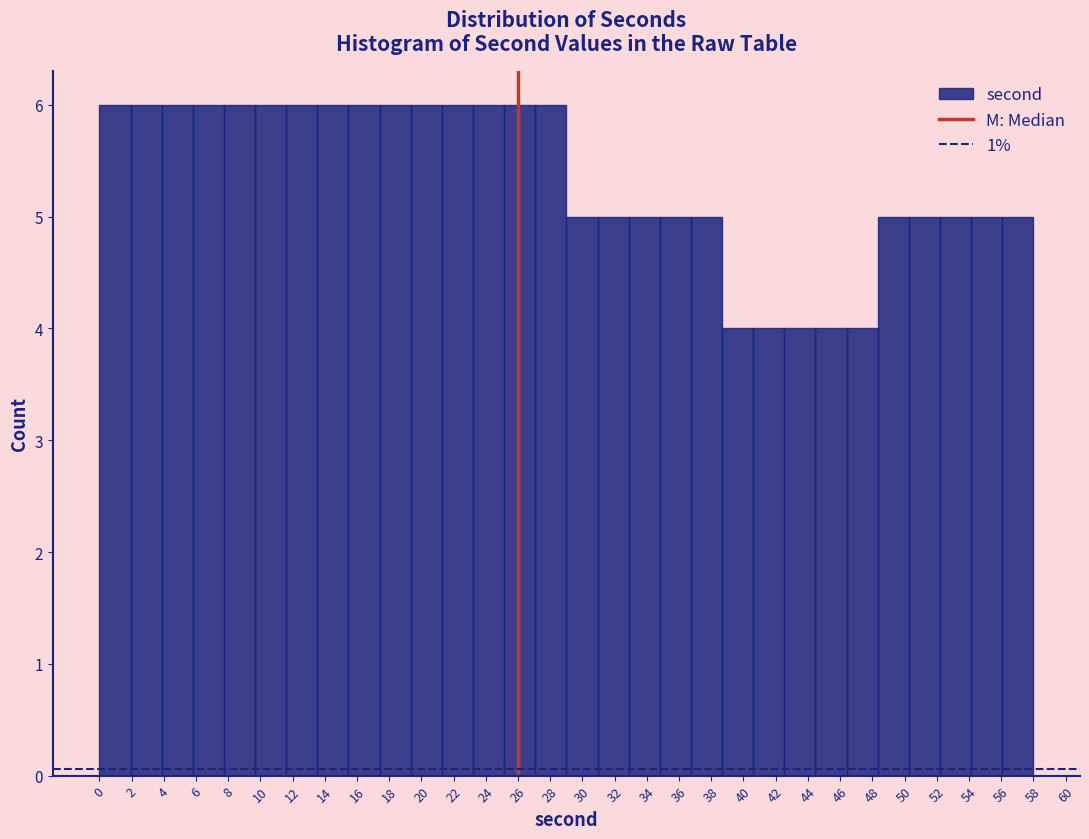

What is the height of the bar covering 44.4 to 46.4 on the x-axis? Neither the bar edges nor the heights are printed on the chart, so give them approximately, as read against the axes.

4